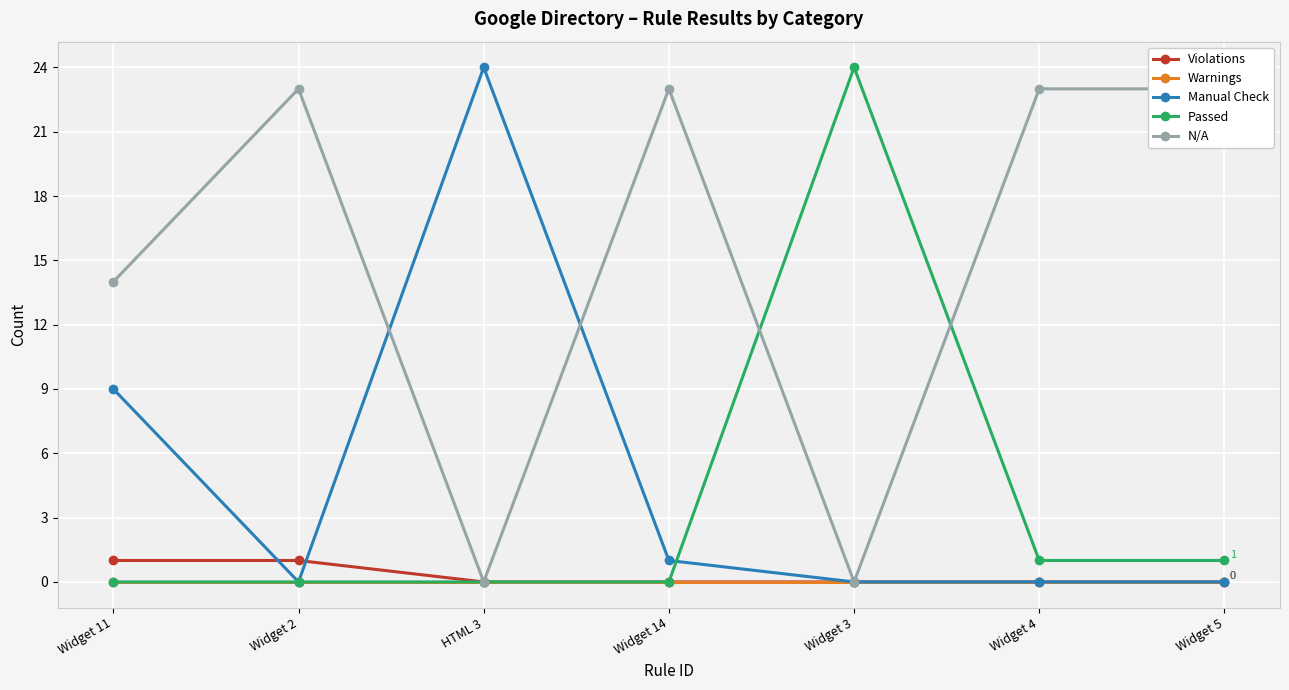

What are all the series names shown in the legend?

Violations, Warnings, Manual Check, Passed, N/A